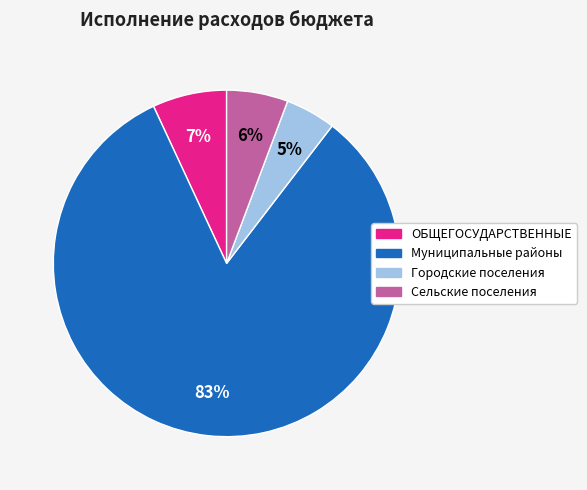

To the nearest percent, what is the average slice percentage?

25%